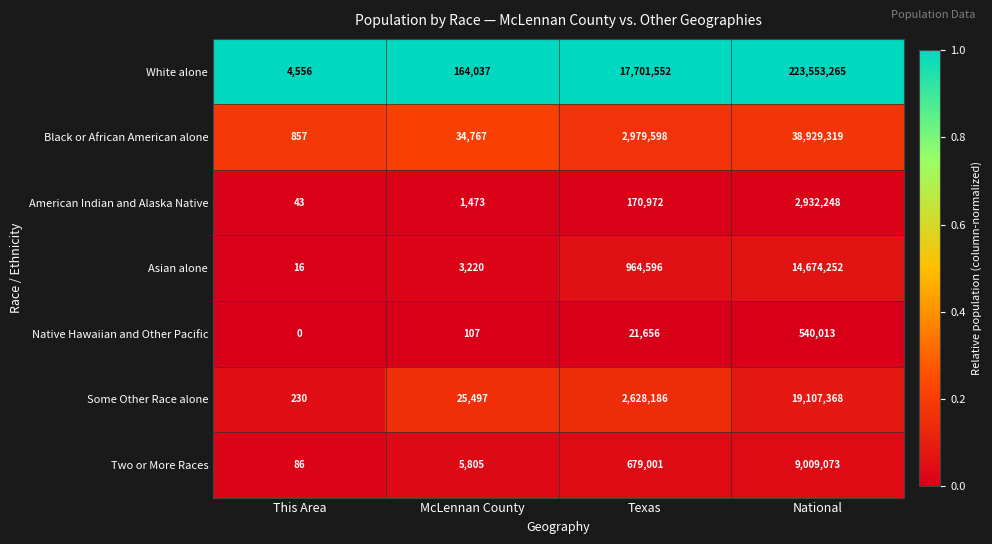

Which series has the largest range (max minus min)?

White alone